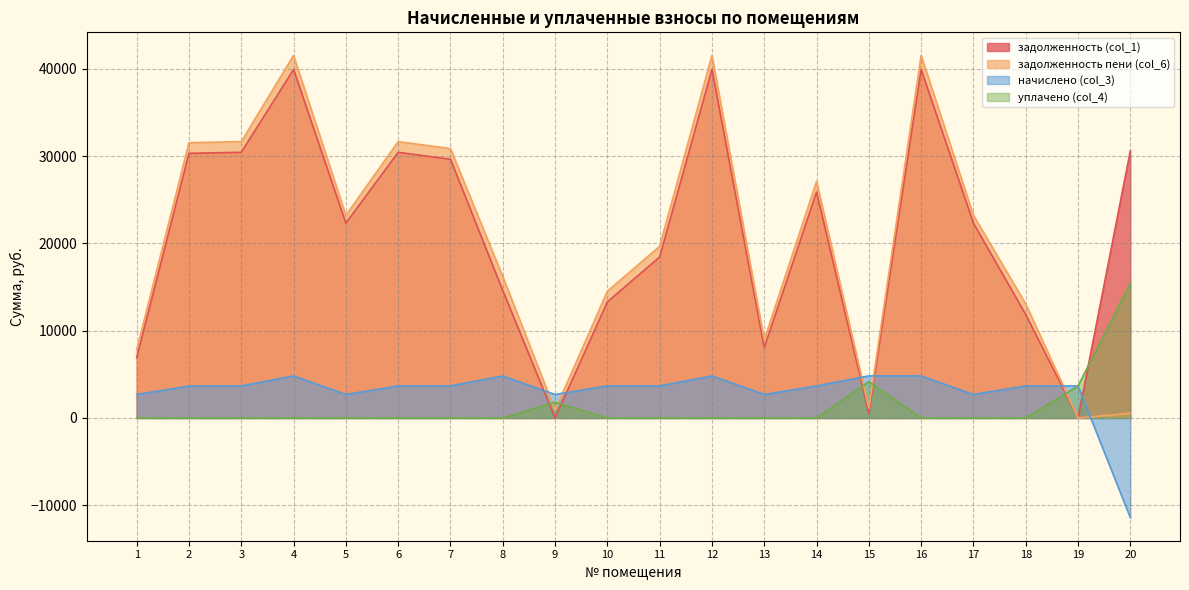

Count the number of categories in the chart.

20